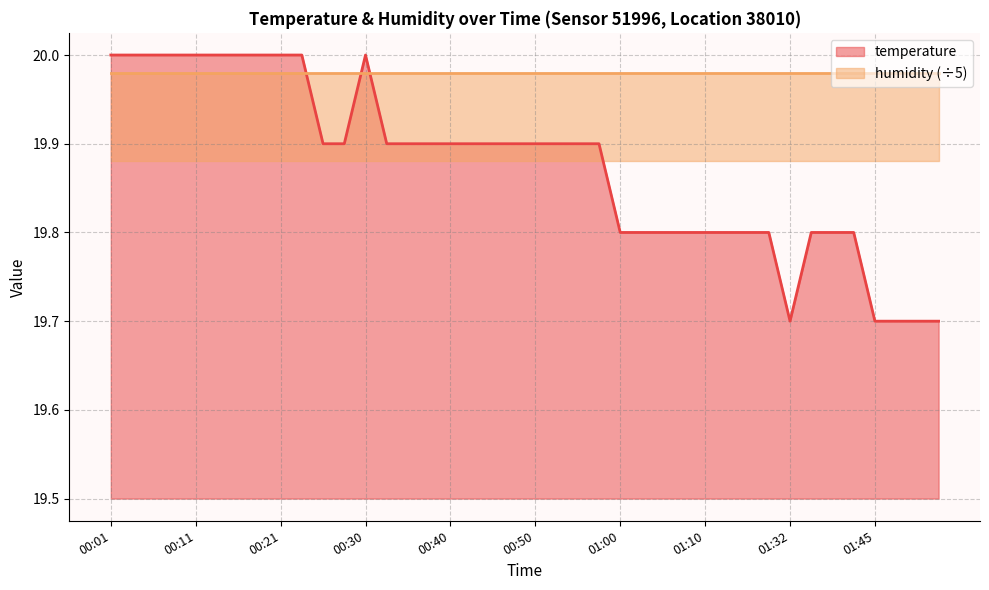

Reading right to left, list all the values displayed in this chart.

01:53=19.7	01:51=19.7	01:48=19.7	01:45=19.7	01:40=19.8	01:37=19.8	01:35=19.8	01:32=19.7	01:30=19.8	01:19=19.8	01:16=19.8	01:10=19.8	01:07=19.8	01:05=19.8	01:03=19.8	01:00=19.8	00:58=19.9	00:55=19.9	00:53=19.9	00:50=19.9	00:48=19.9	00:45=19.9	00:43=19.9	00:40=19.9	00:38=19.9	00:35=19.9	00:33=19.9	00:30=20.0	00:28=19.9	00:26=19.9	00:23=20.0	00:21=20.0	00:18=20.0	00:16=20.0	00:13=20.0	00:11=20.0	00:08=20.0	00:06=20.0	00:03=20.0	00:01=20.0